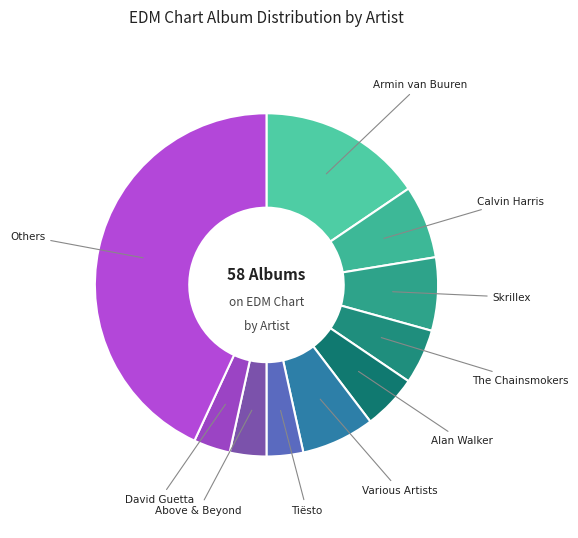

Count the number of slices in the pie.

10